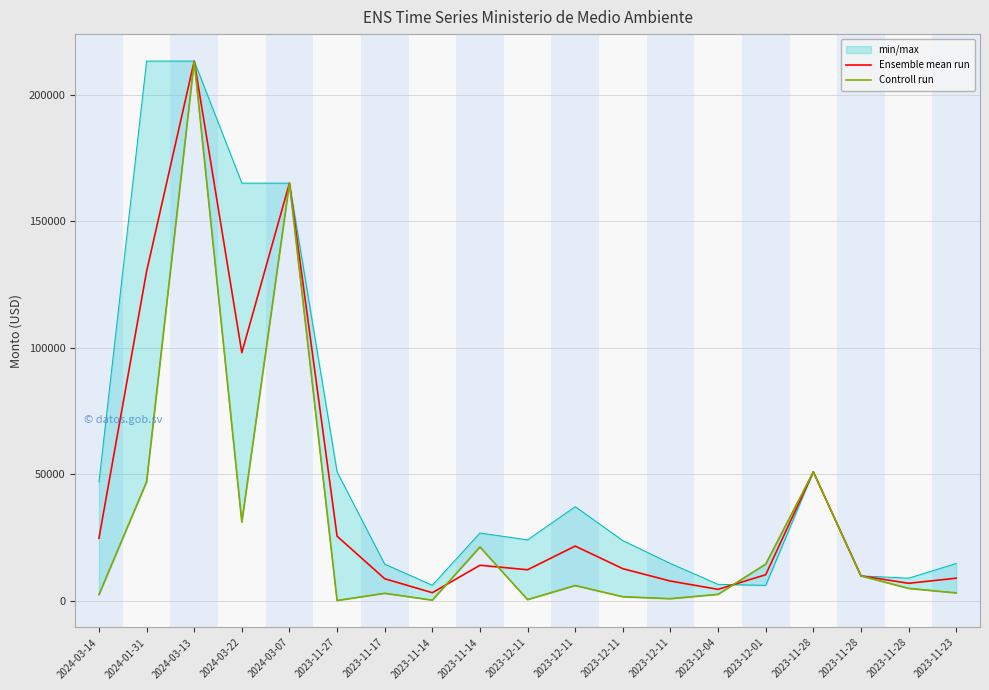

What are all the series names shown in the legend?

Ensemble mean run, Controll run